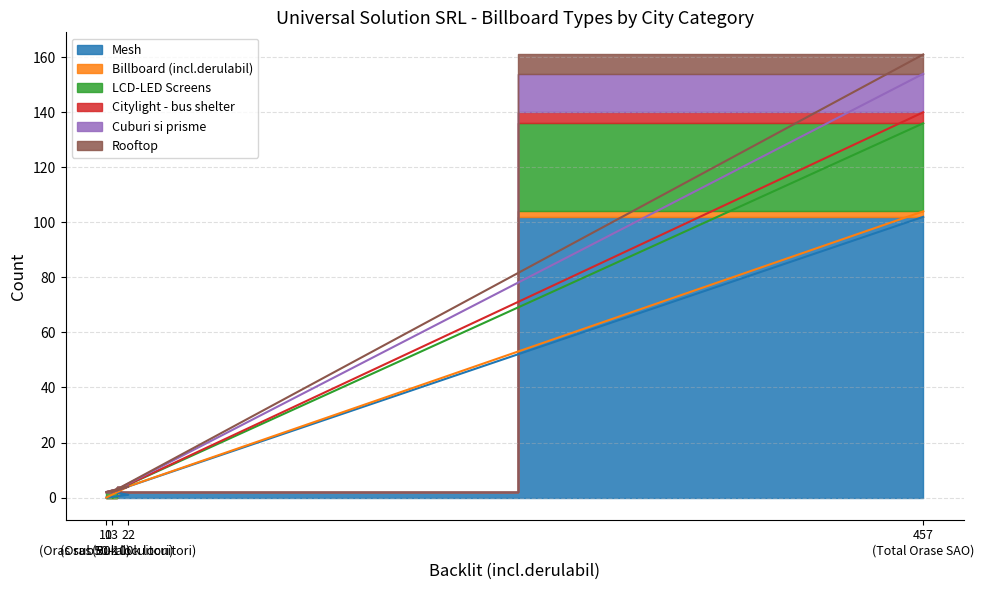

How many values in the LCD-LED Screens series are below 4?

2